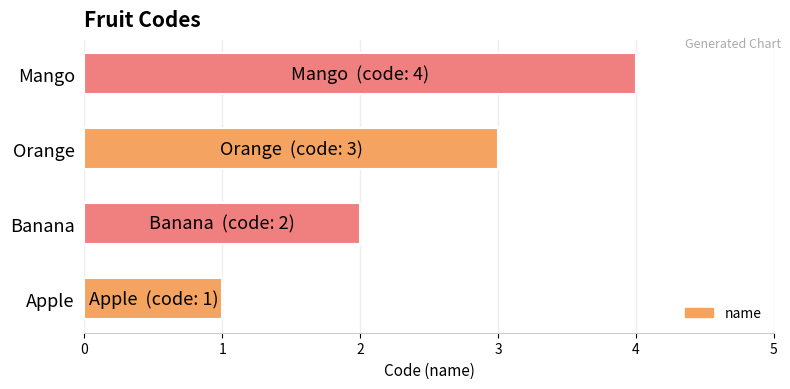

What is the ratio of the value at Mango to the value at Orange?

1.3